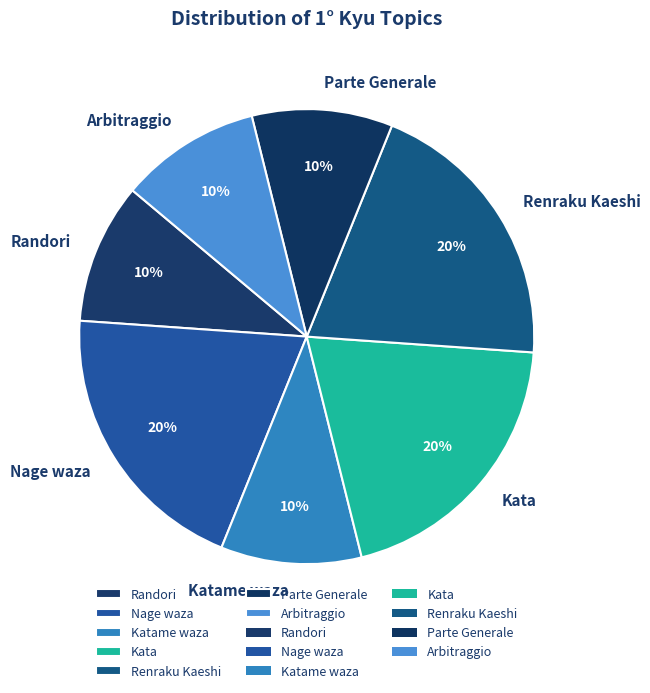

Count the number of slices in the pie.

7